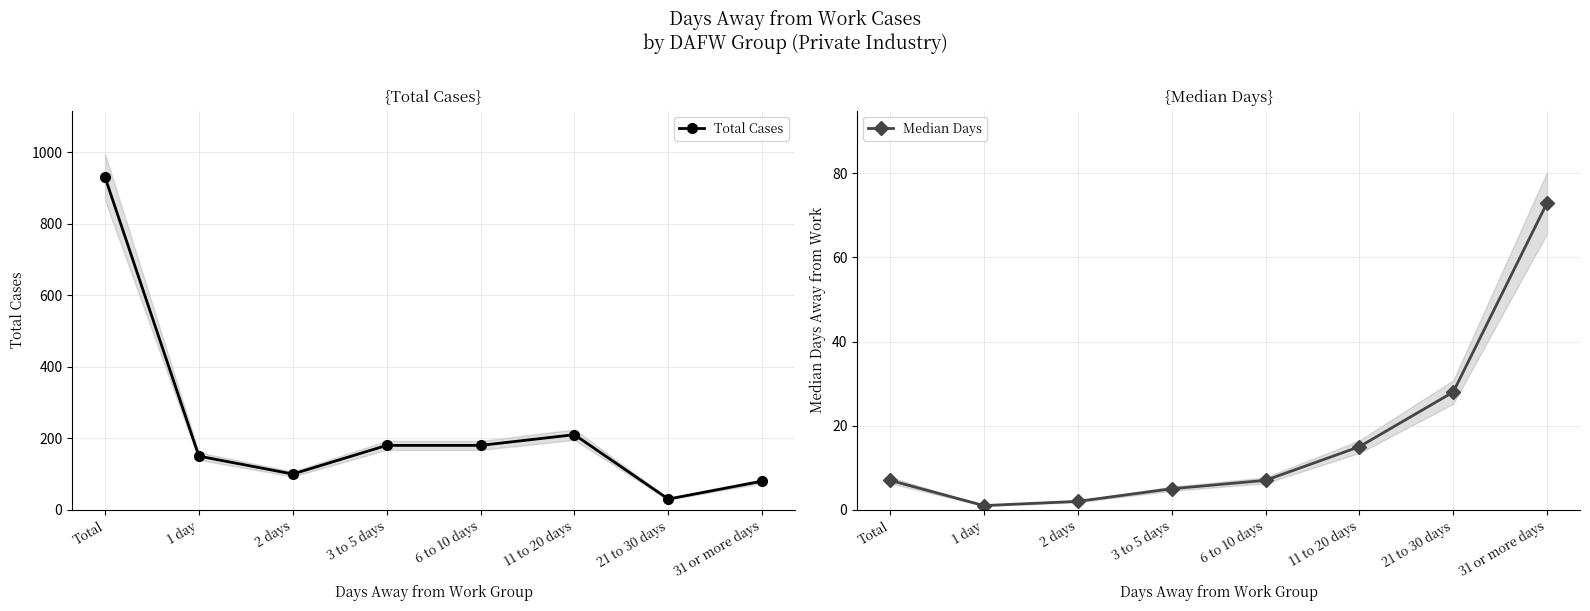

Rank the series by their maximum value, from lowest to highest.

Median Days, Total Cases